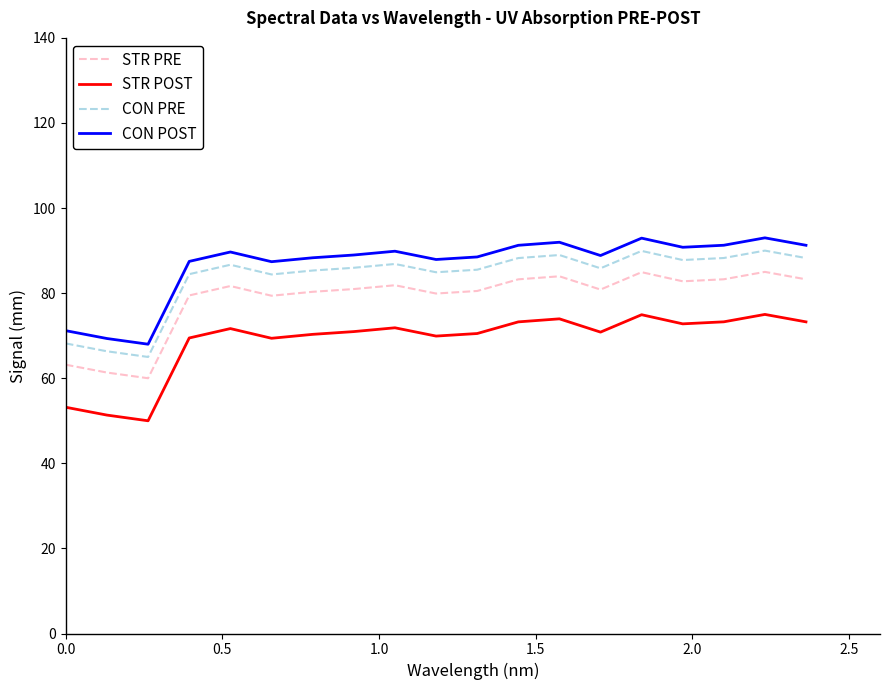

True or false: STR POST and STR PRE cross at least once.

False